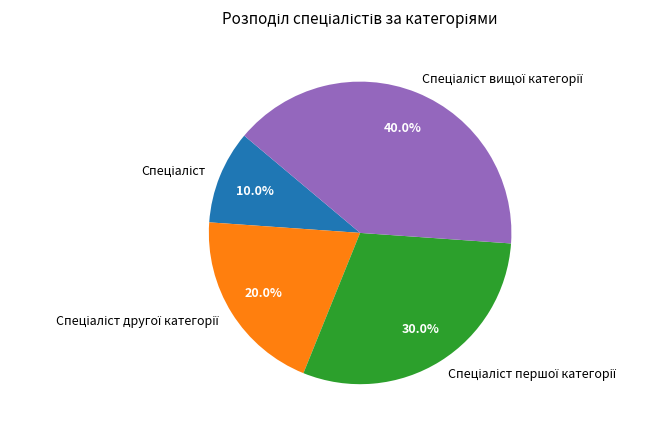

Does any single category account for the majority?

No